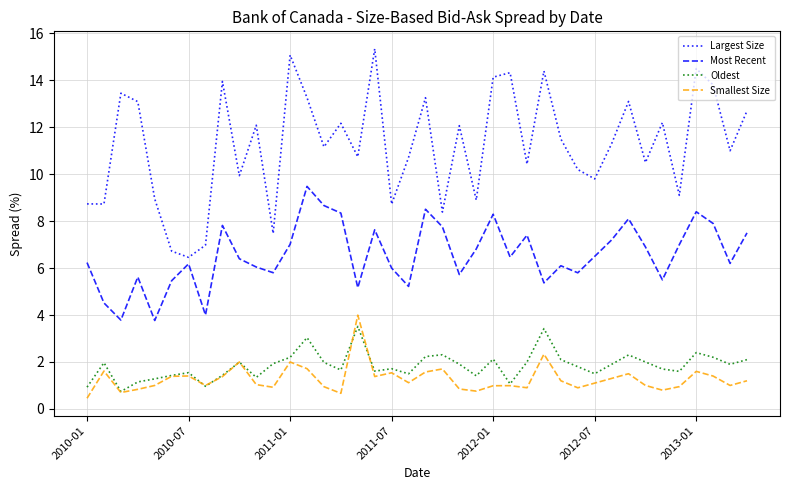

Which series has the largest total across all categories?

Largest Size